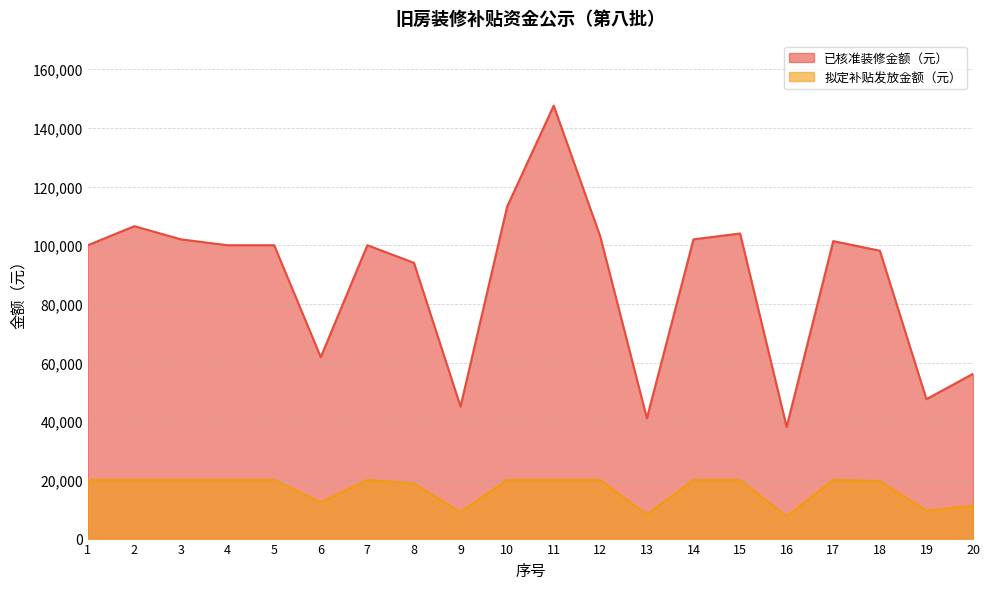

What is the minimum value shown in the chart?

7612.0